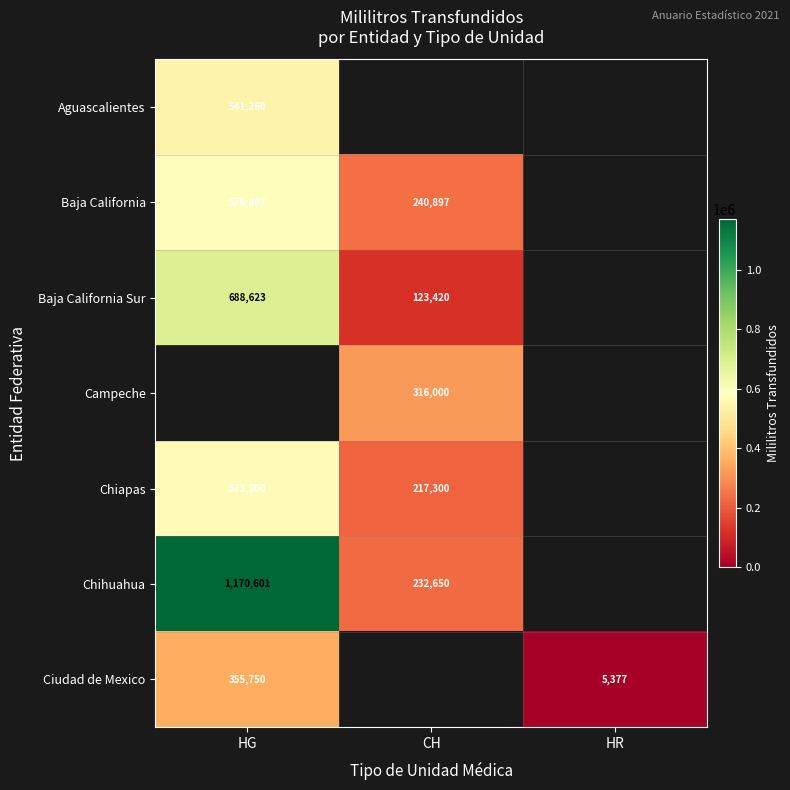

The value of Baja California Sur at HG is 256770. True or false?

False